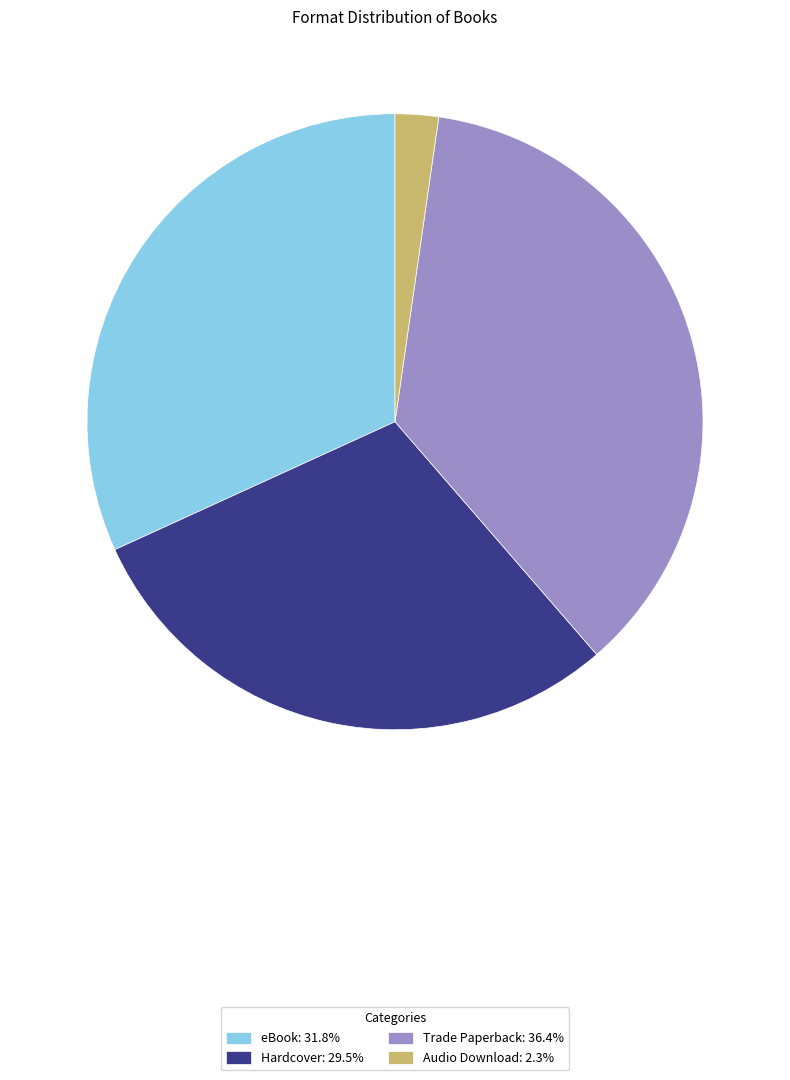

The Hardcover slice represents 43% of the pie. True or false?

False